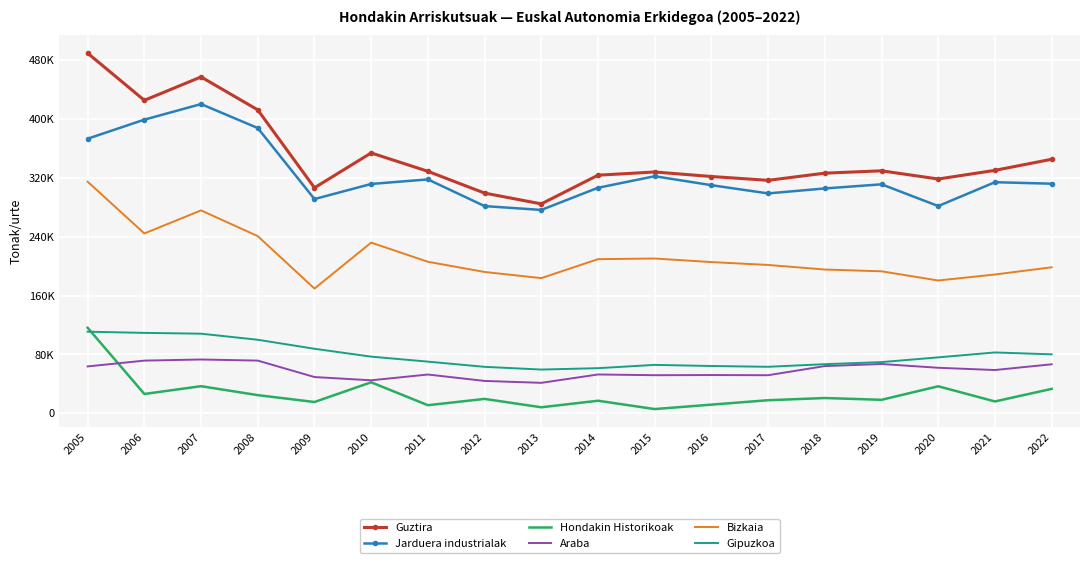

What is the greatest value displayed?

489141.0